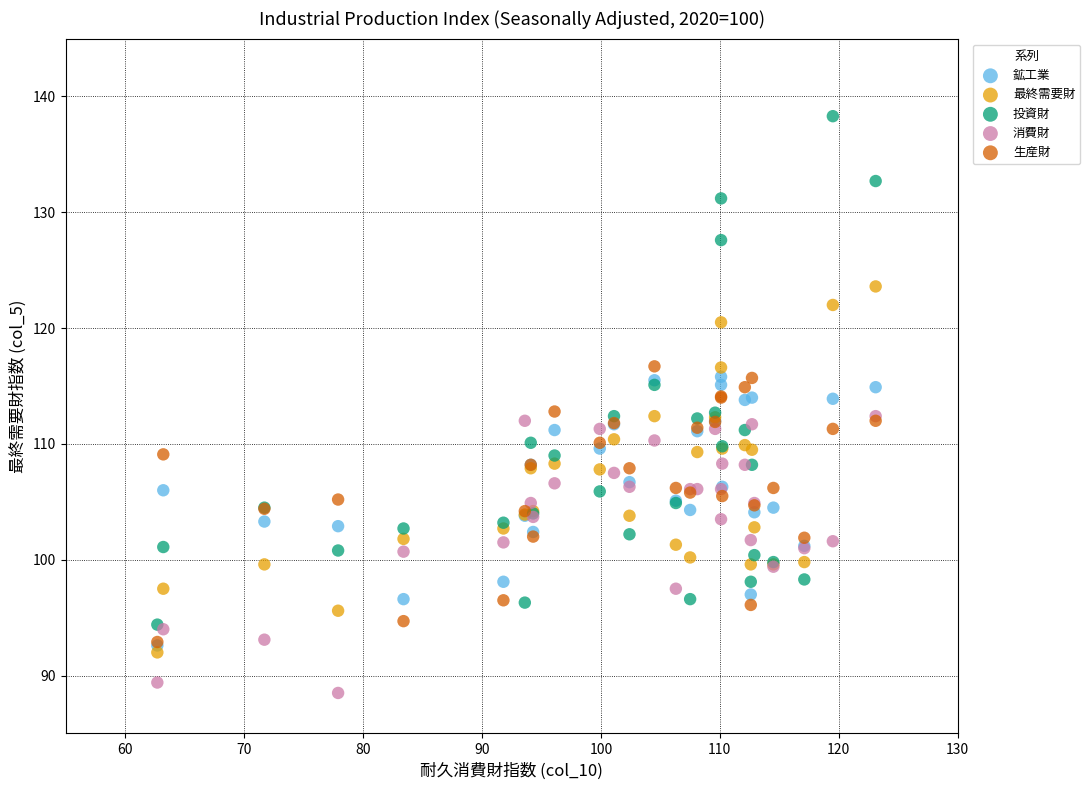

Which series has the widest spread of Y values?

投資財